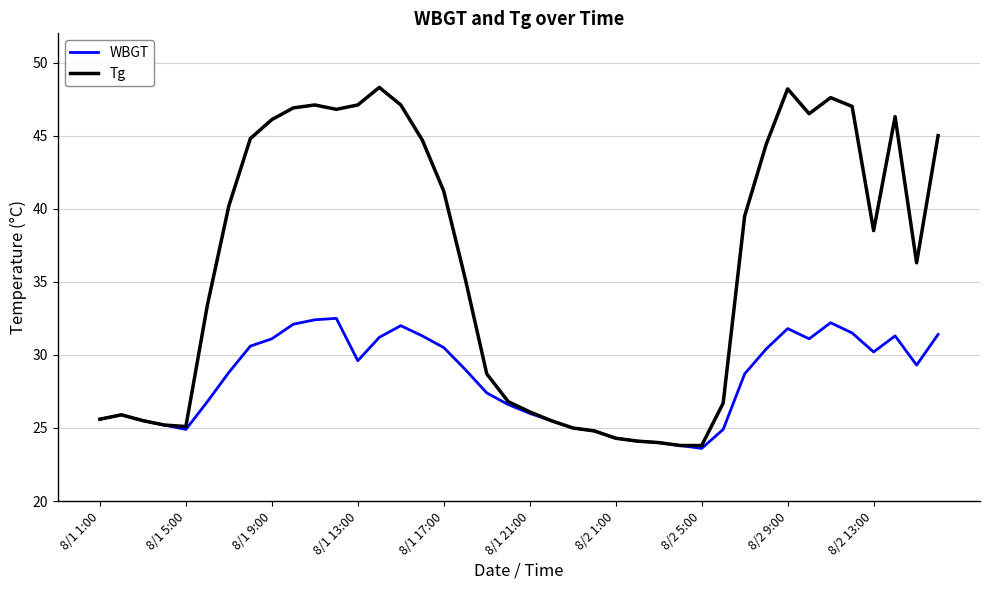

Which series has the largest total across all categories?

Tg